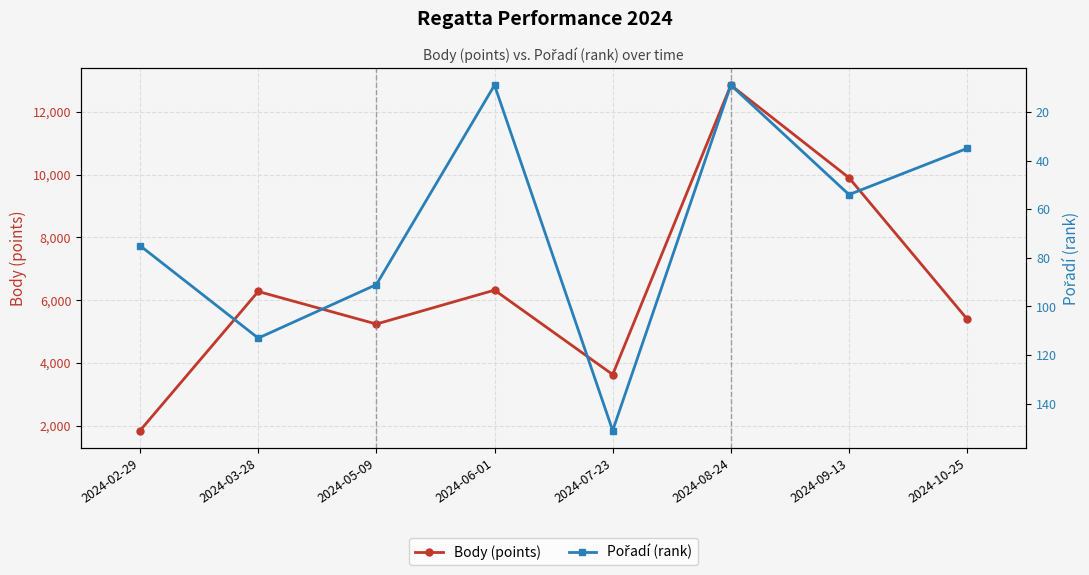

What is the total value across all series at 2024-09-13?

9954